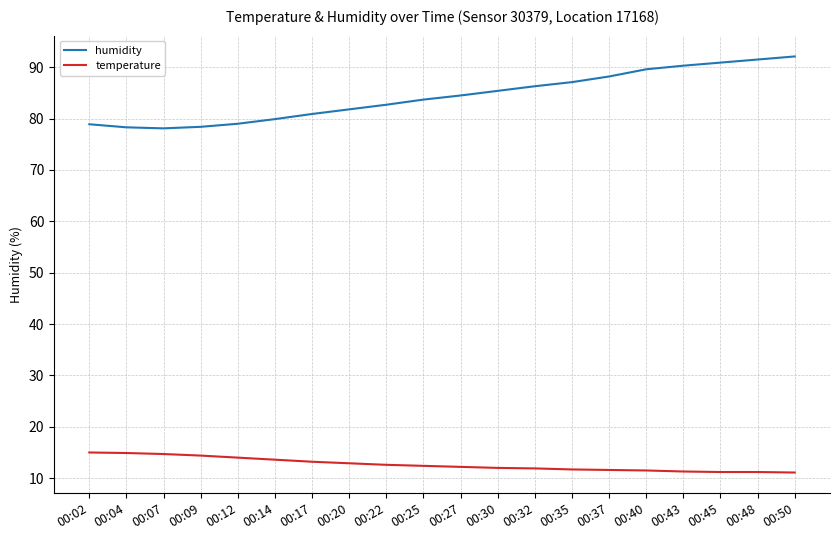

True or false: temperature has a value of 20.8 at 00:25.

False